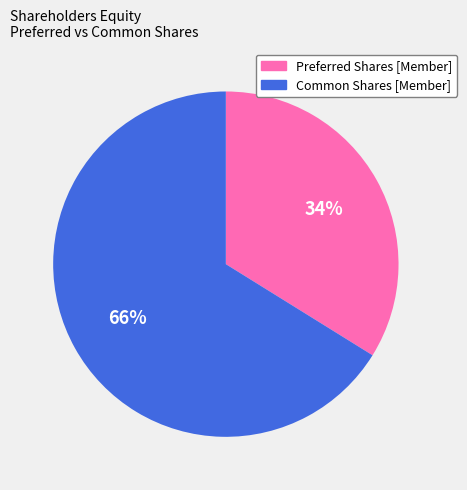

Which has a higher value, Preferred Shares [Member] or Common Shares [Member]?

Common Shares [Member]